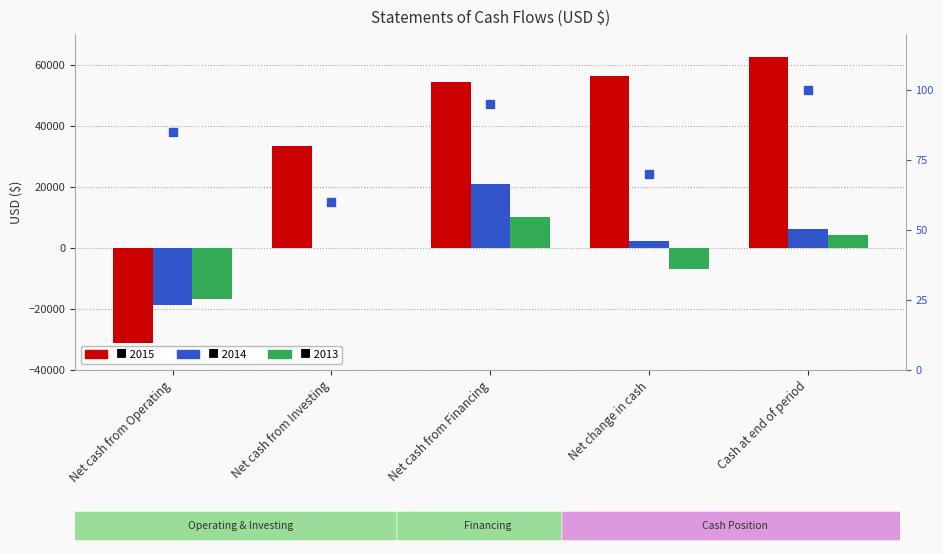

What is the spread (max minus min) of values at Net cash from Financing?

44311